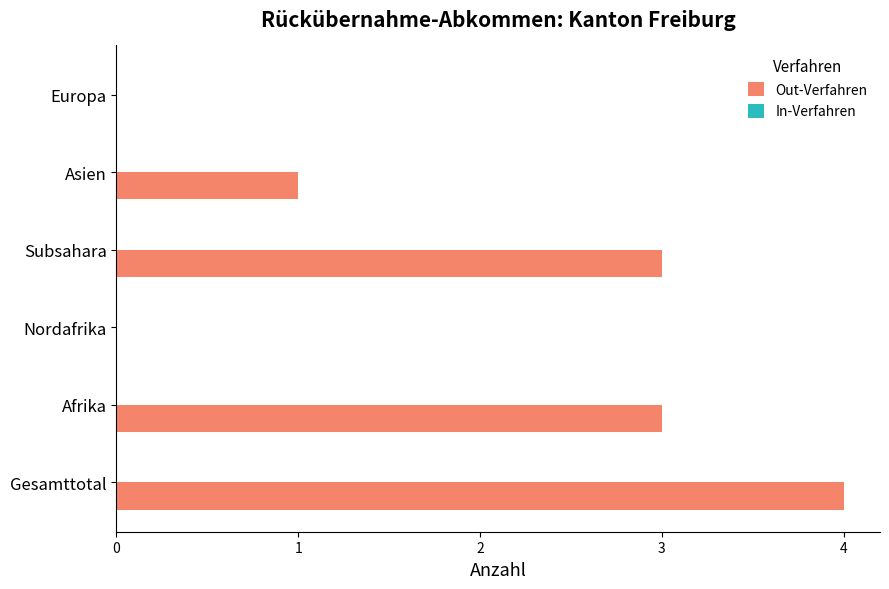

Which has a higher value, Asien or Gesamttotal?

Gesamttotal